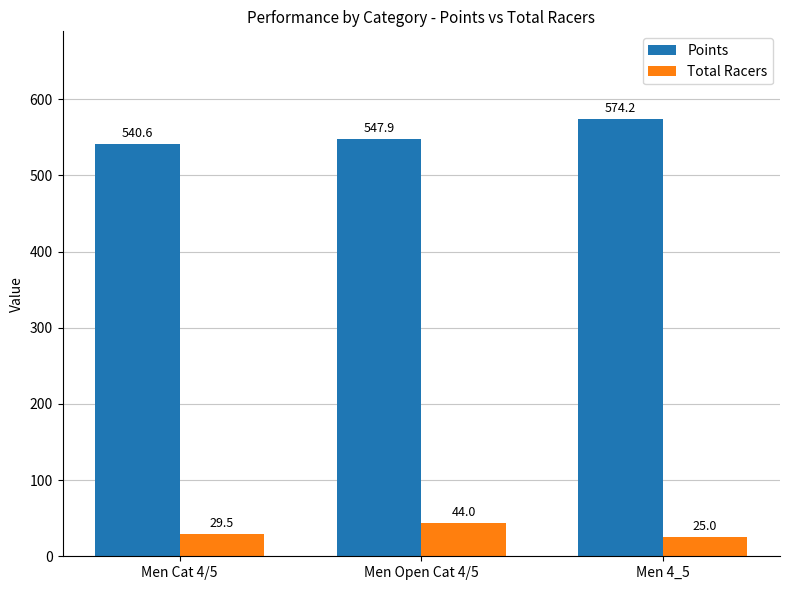

What is the approximate value of Points at Men Cat 4/5?

540.6